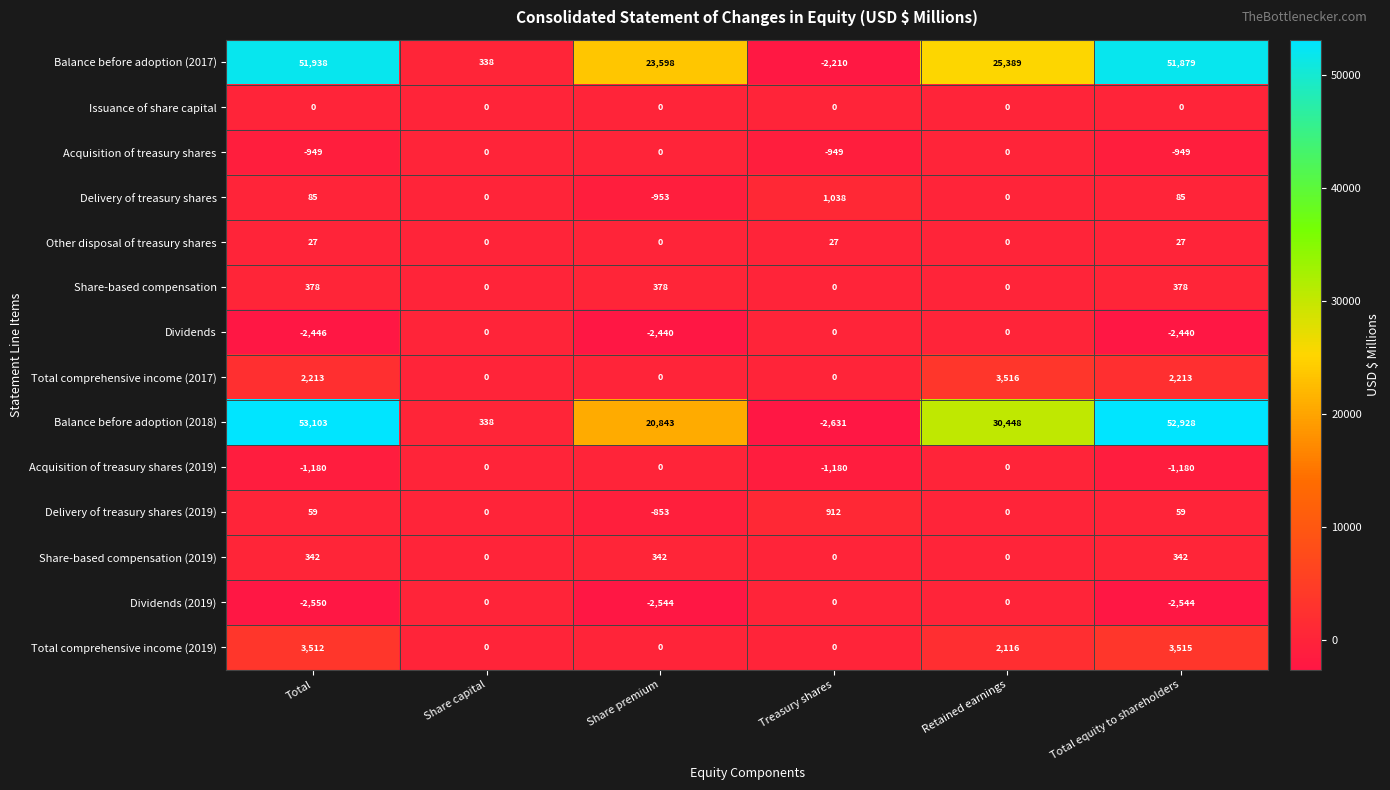

Rank the categories by Balance before adoption (2018) value from lowest to highest.

Treasury shares, Share capital, Share premium, Retained earnings, Total equity to shareholders, Total